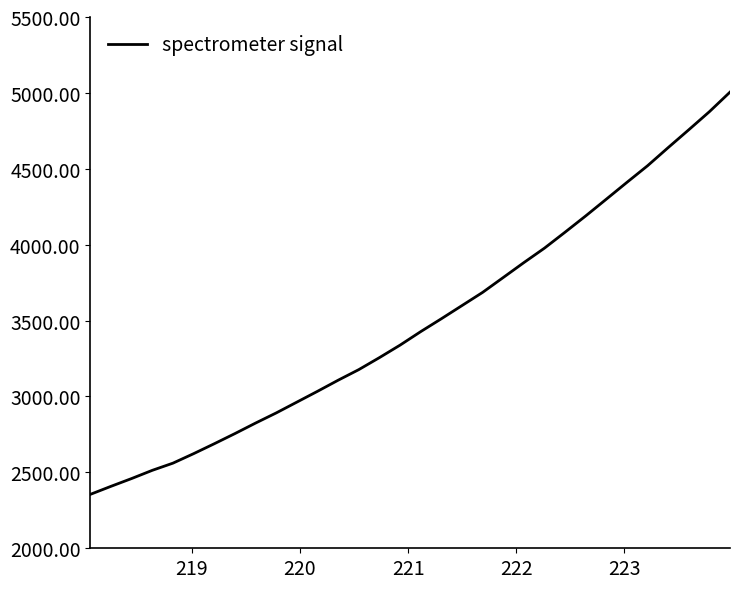

What is the smallest value displayed?

2355.2